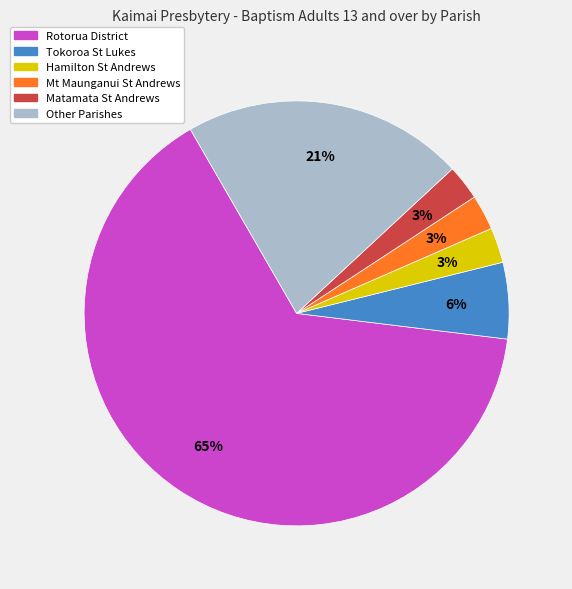

To the nearest percent, what is the average slice percentage?

17%